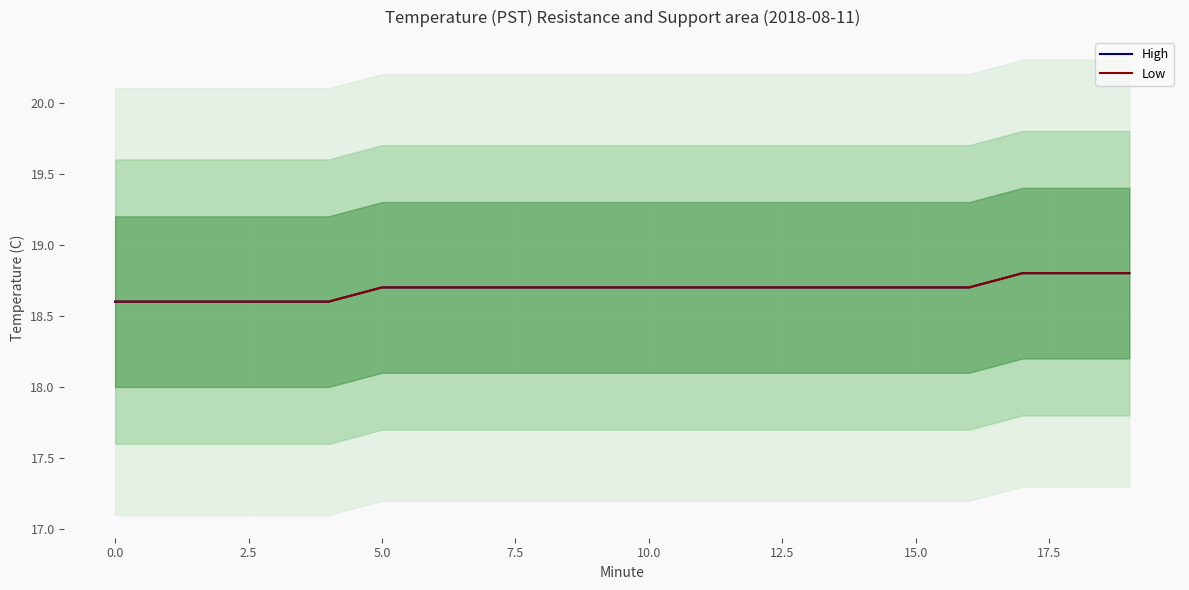

What is the sum of all High values?

373.8